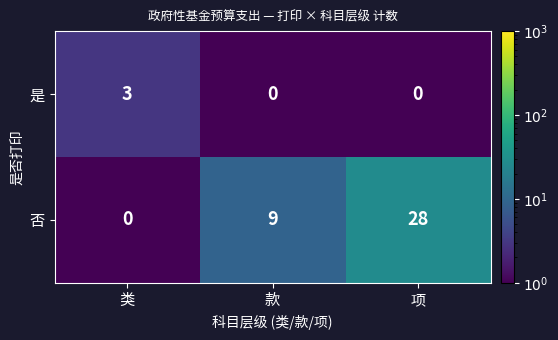

Is it true that 是 equals 1 at 项?

False